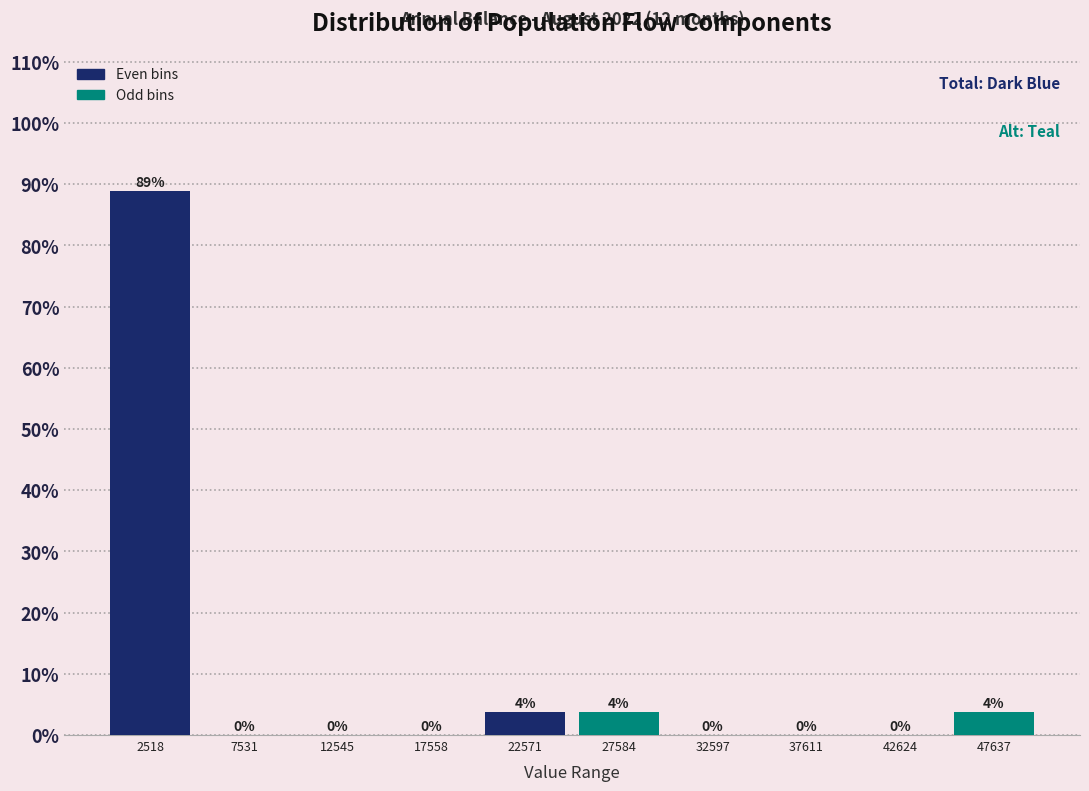

Which range on the x-axis has the tallest bar?

0 to 5000